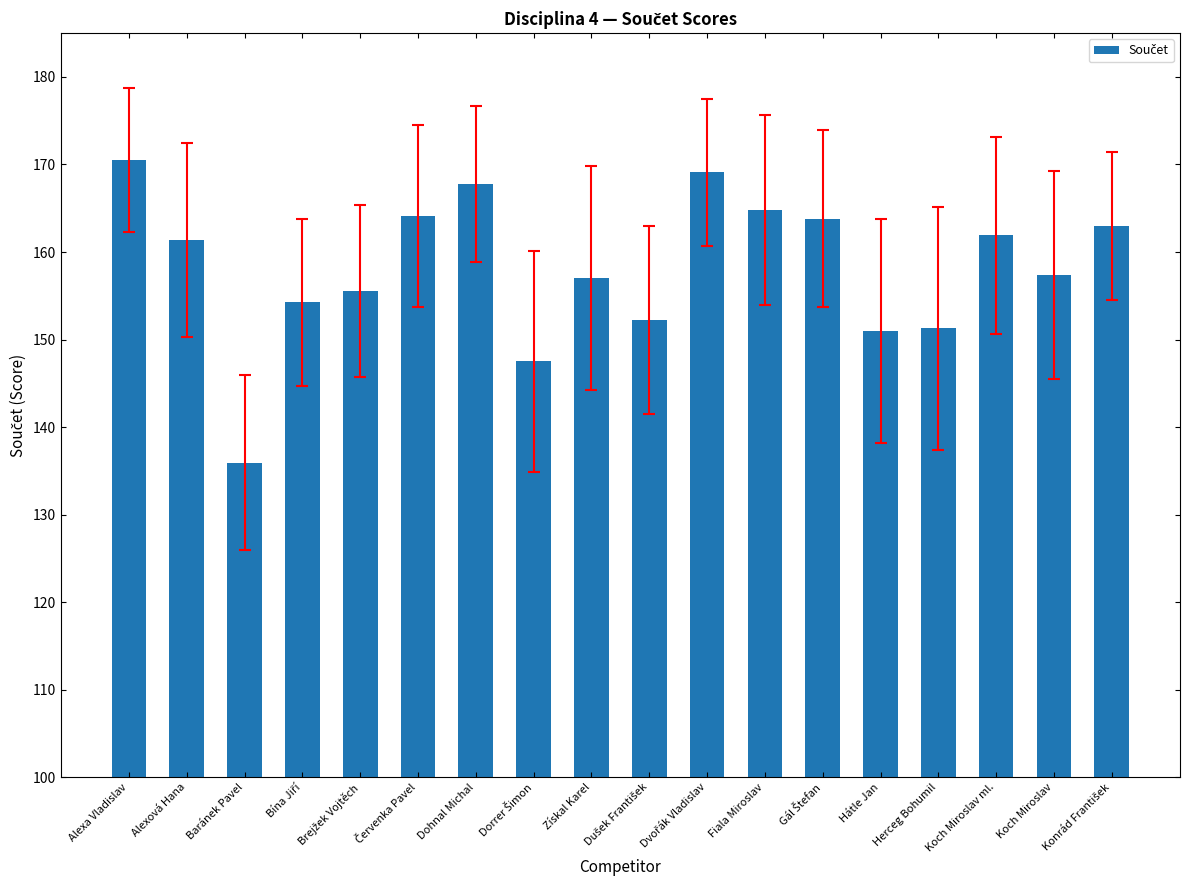

What is the greatest value displayed?

170.5